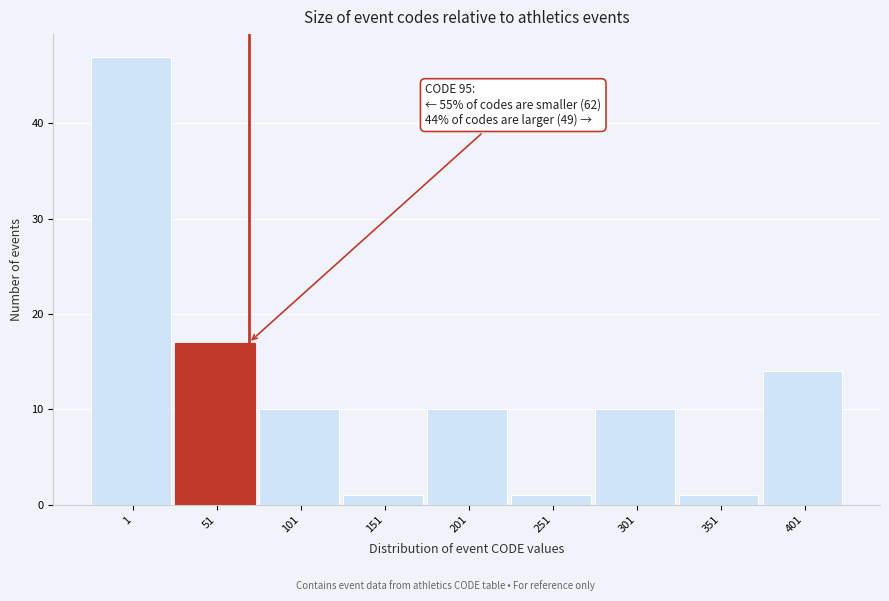

Reading left to right, what are all the values shown in this chart?

1=47	51=17	101=10	151=1	201=10	251=1	301=10	351=1	401=14